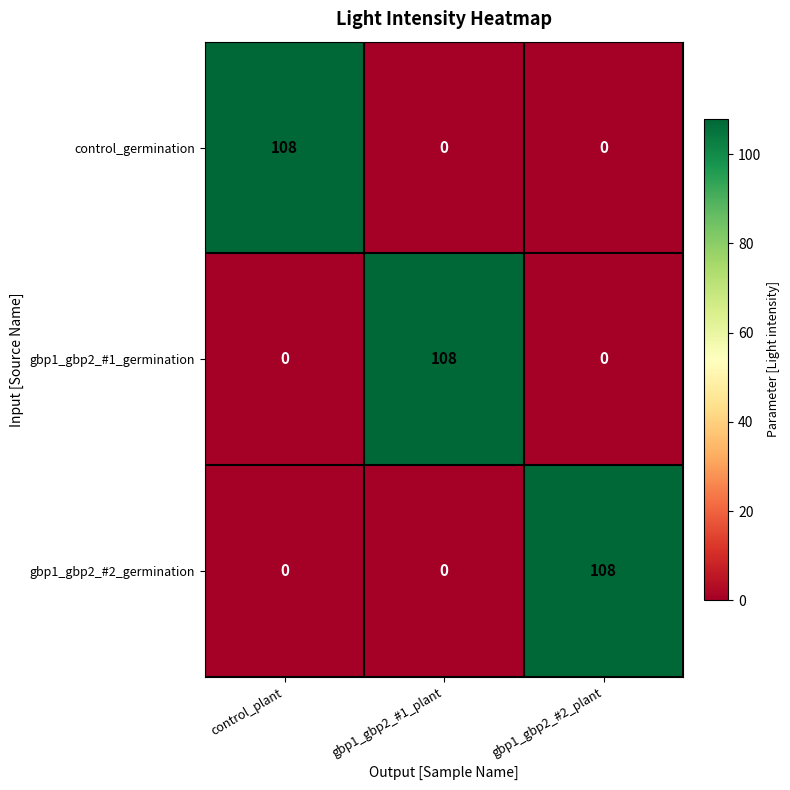

Count the number of categories in the chart.

3